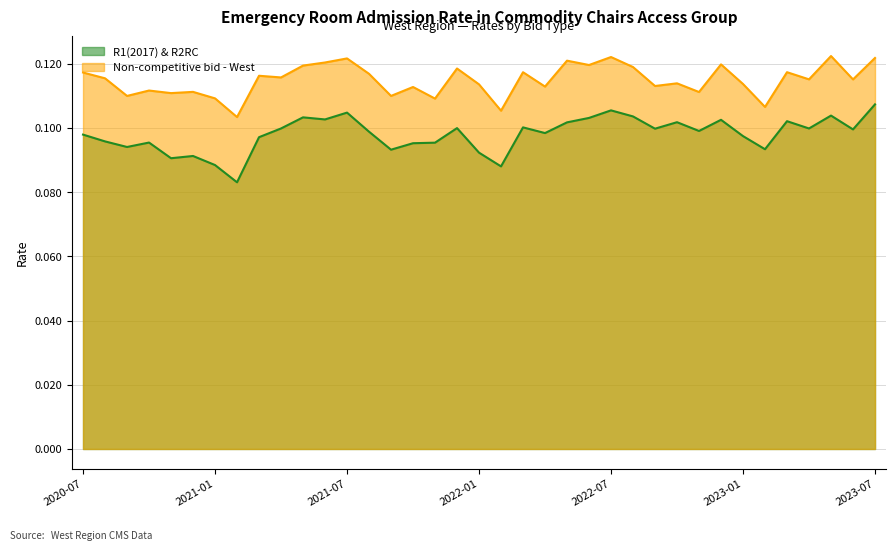

What are all the series names shown in the legend?

R1(2017) & R2RC, Non-competitive bid - West